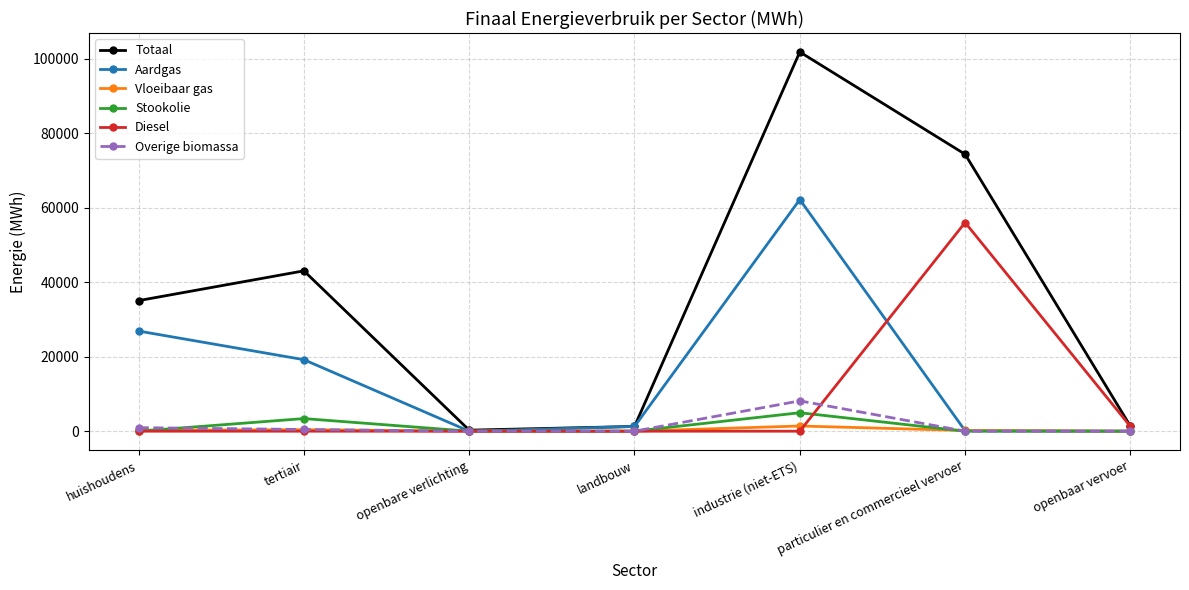

What is the average value of the Vloeibaar gas series?

317.1